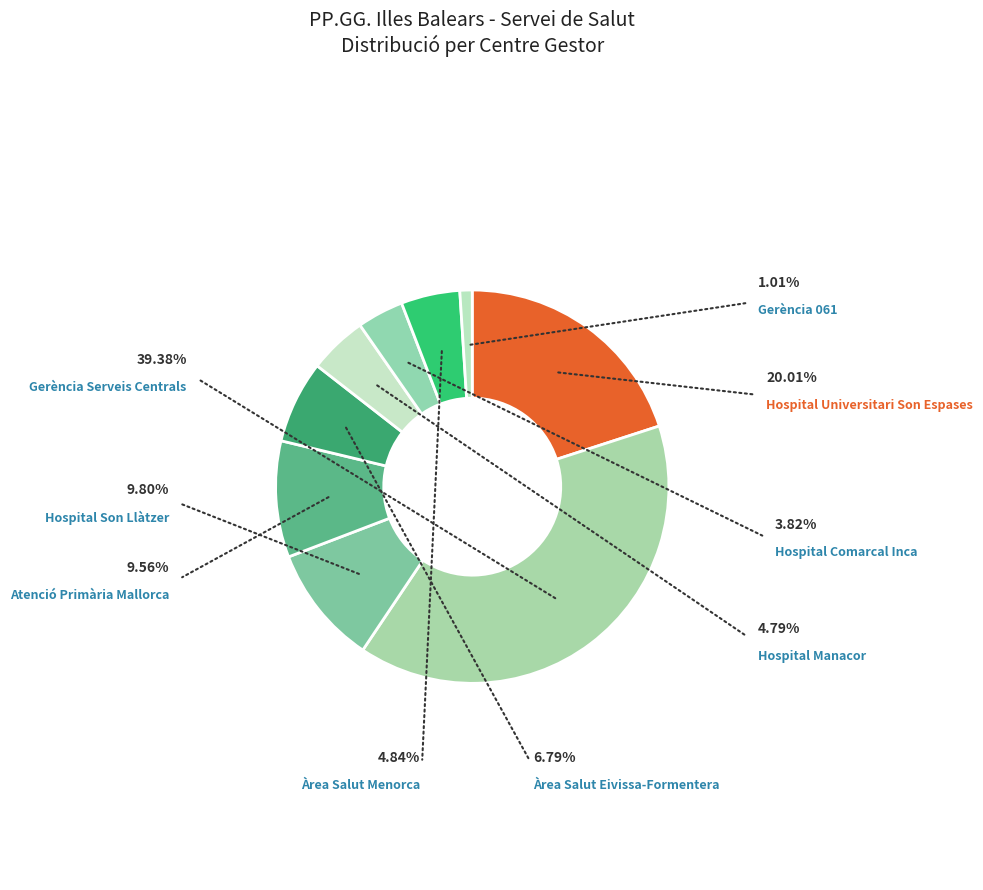

Count the number of slices in the pie.

9